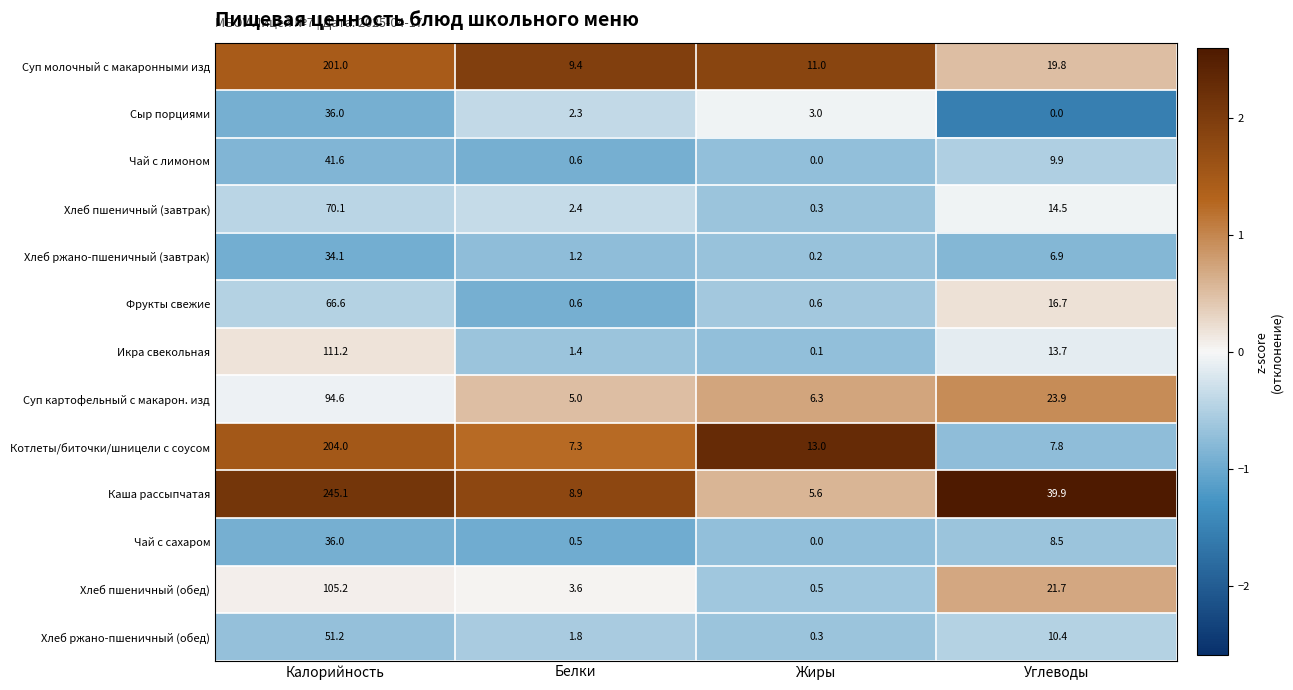

True or false: Хлеб пшеничный (обед) has a value of 1.5 at Белки.

False